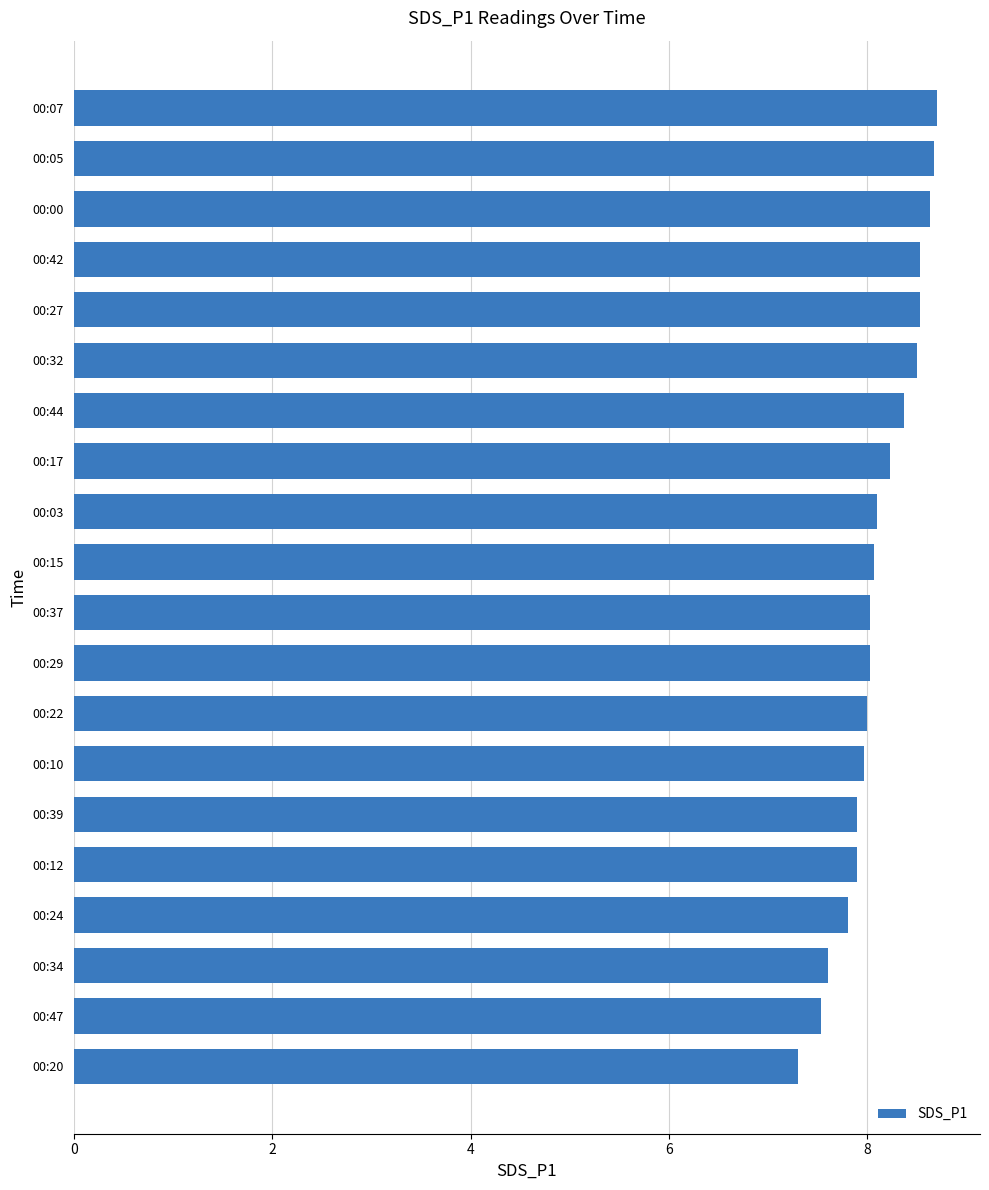

At which category does the chart reach its minimum across all series?

00:20